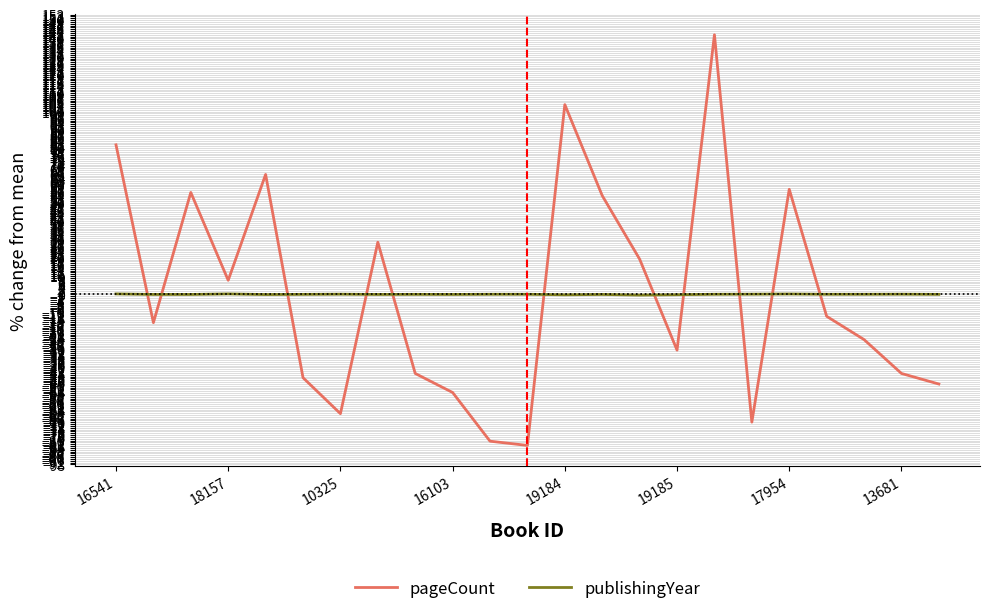

What is the smallest value displayed?

-82.6